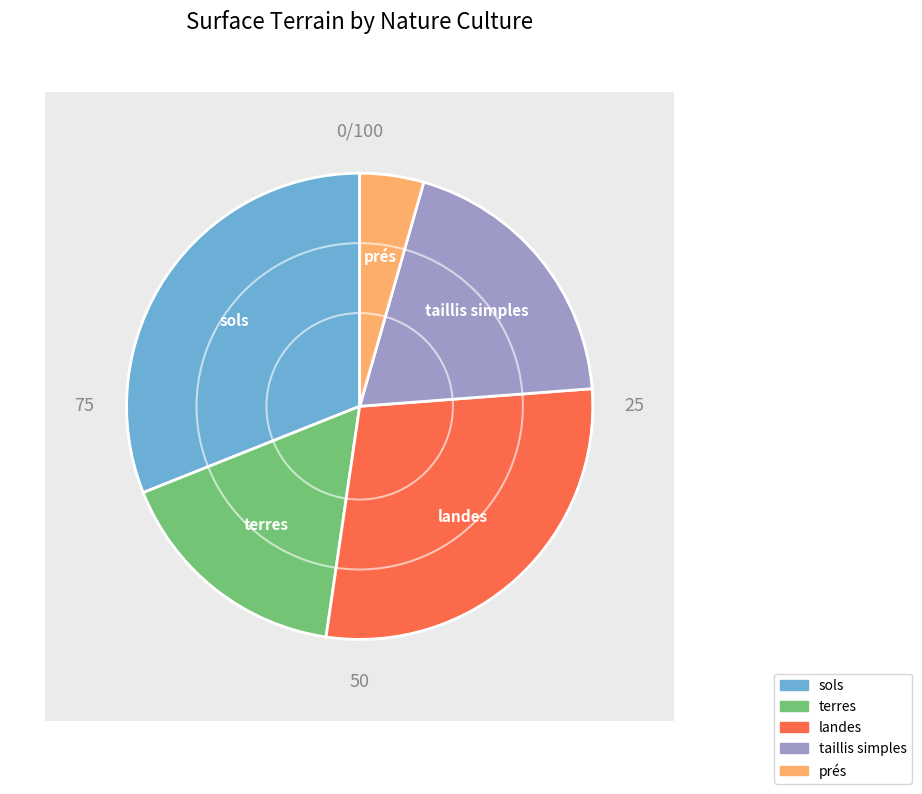

The sols slice represents 31% of the pie. True or false?

True